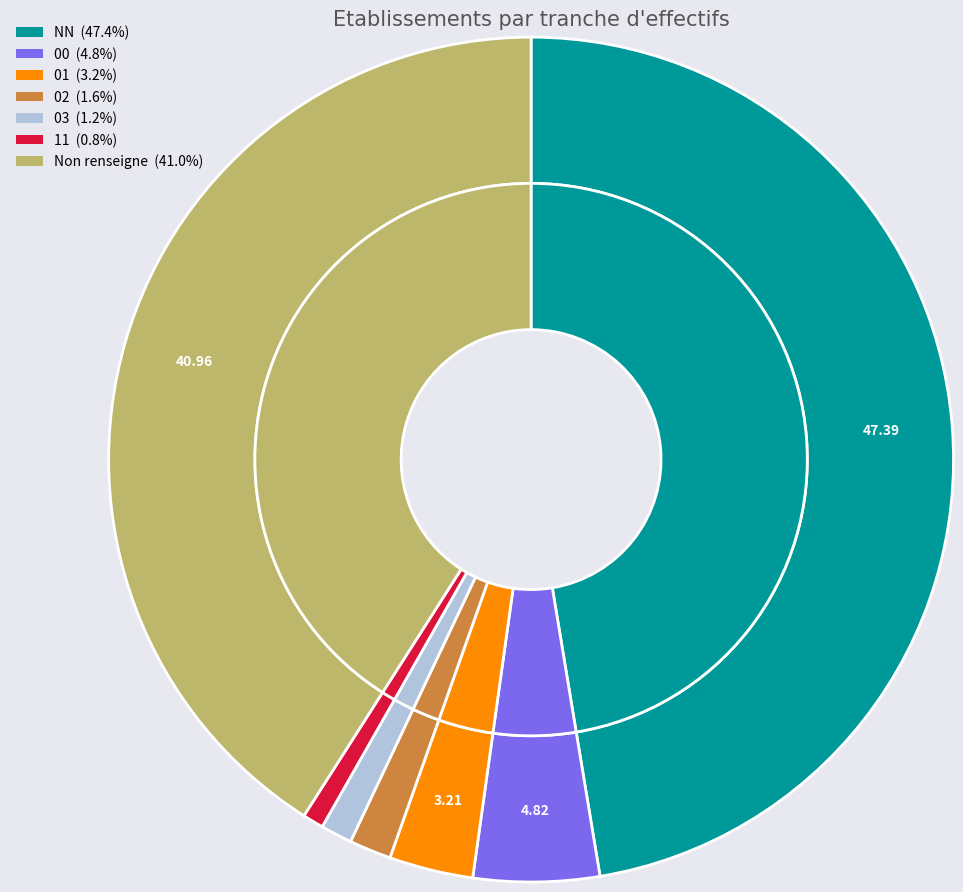

How many slices are in this pie chart?

7